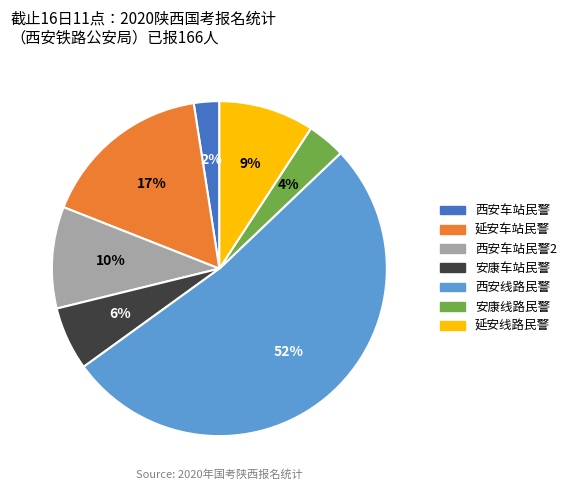

To the nearest percent, what is the difference between the largest and smallest slice percentages?

50%